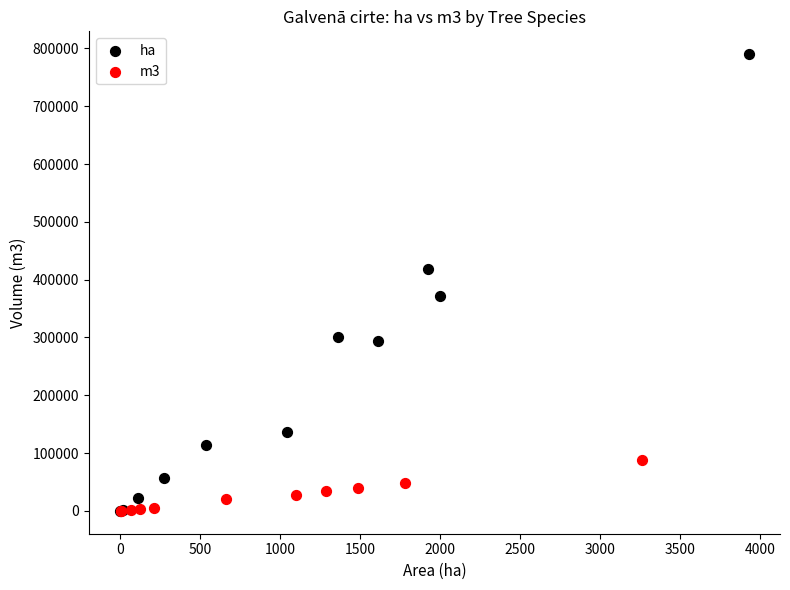

Which series contains the highest Y value?

ha